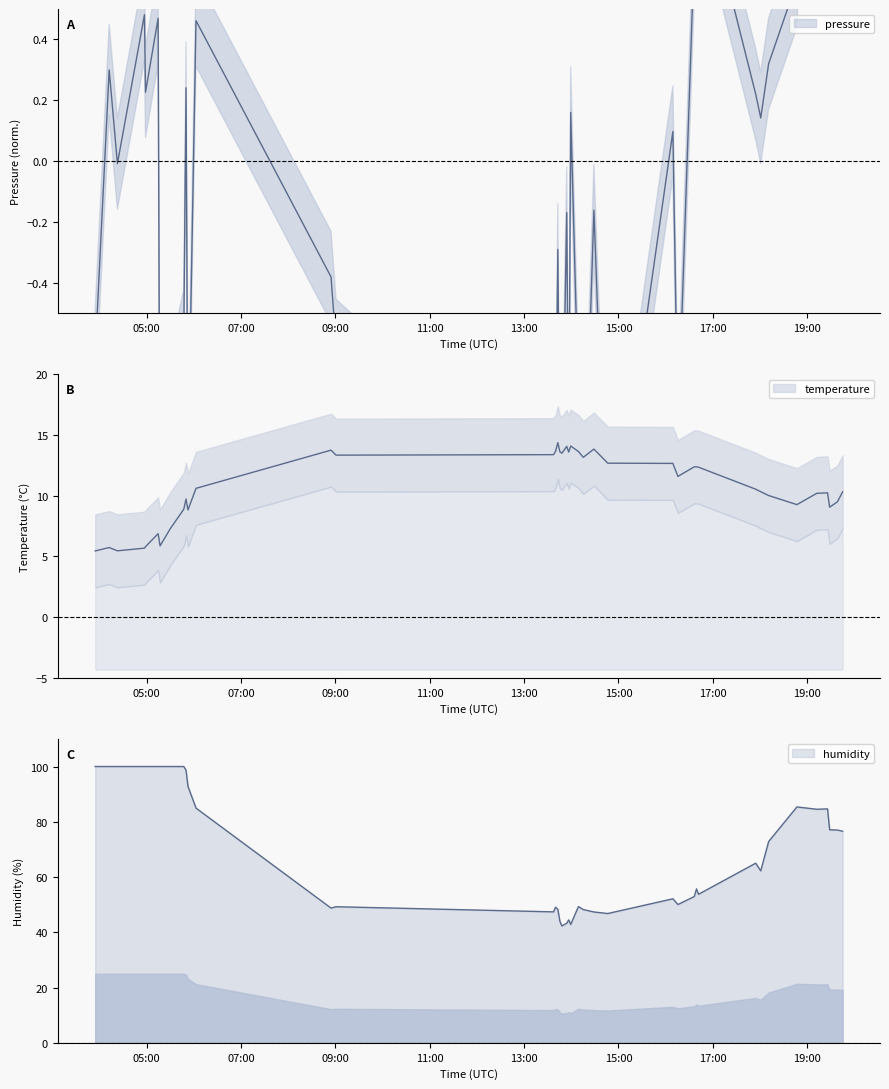

True or false: temperature and humidity intersect in this chart.

False